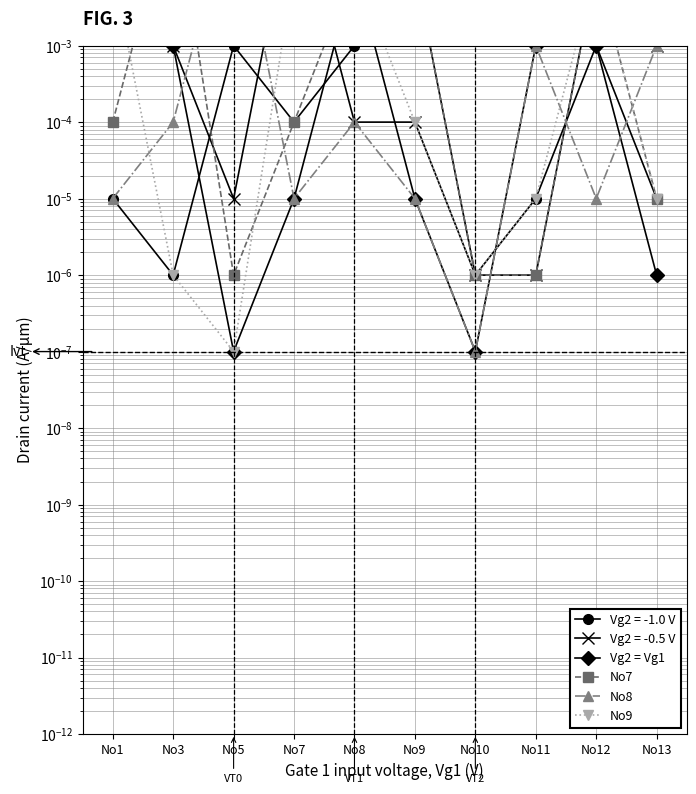

List the series in order of their peak value, lowest first.

Vg2 = Vg1, No9, No7, No8